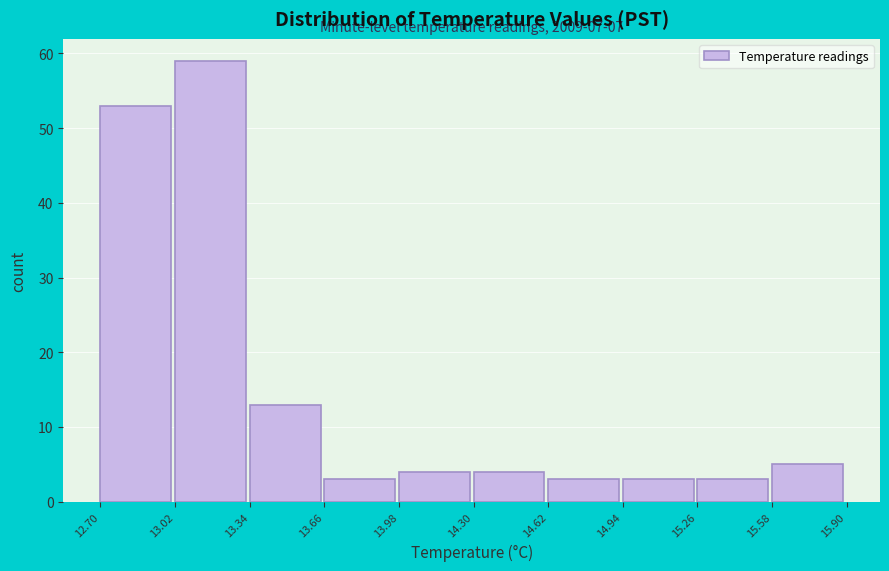

Which range on the x-axis has the tallest bar?

13.02 to 13.34